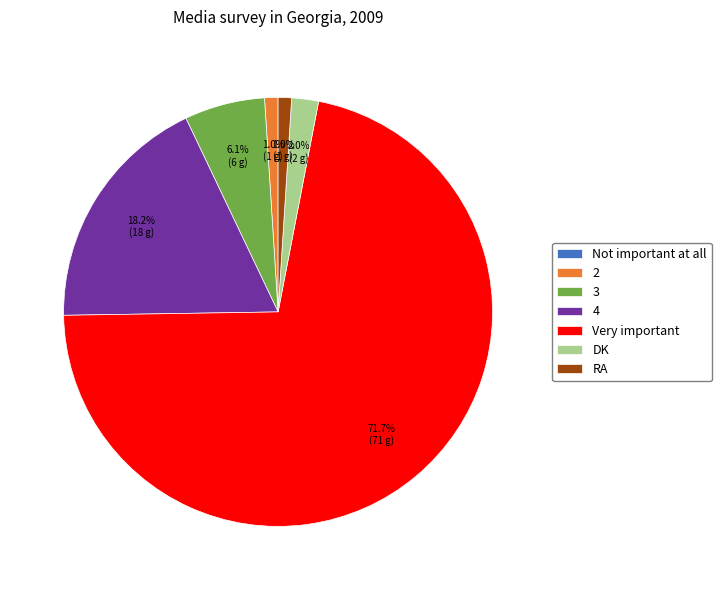

To the nearest percent, what is the difference between the DK and Very important slice percentages?

70%